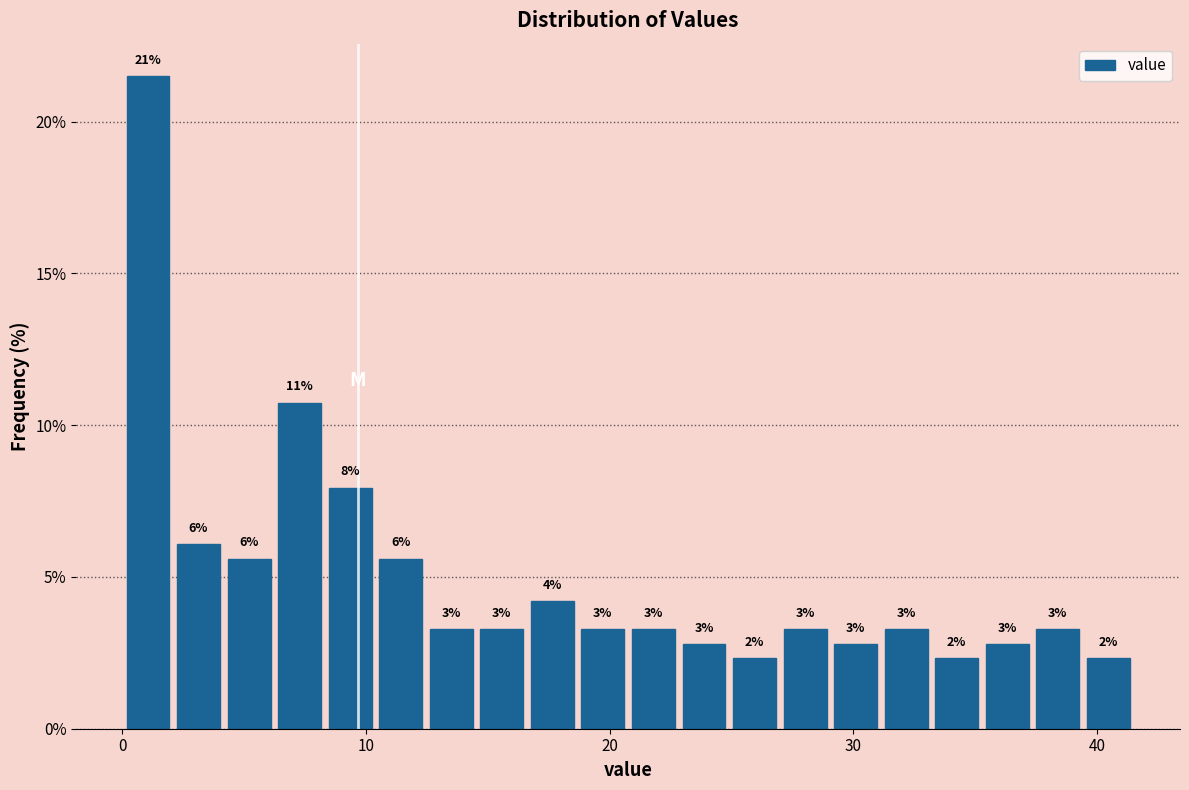

Read against the x-axis, roughly where is the centre of the tallest bar?

1